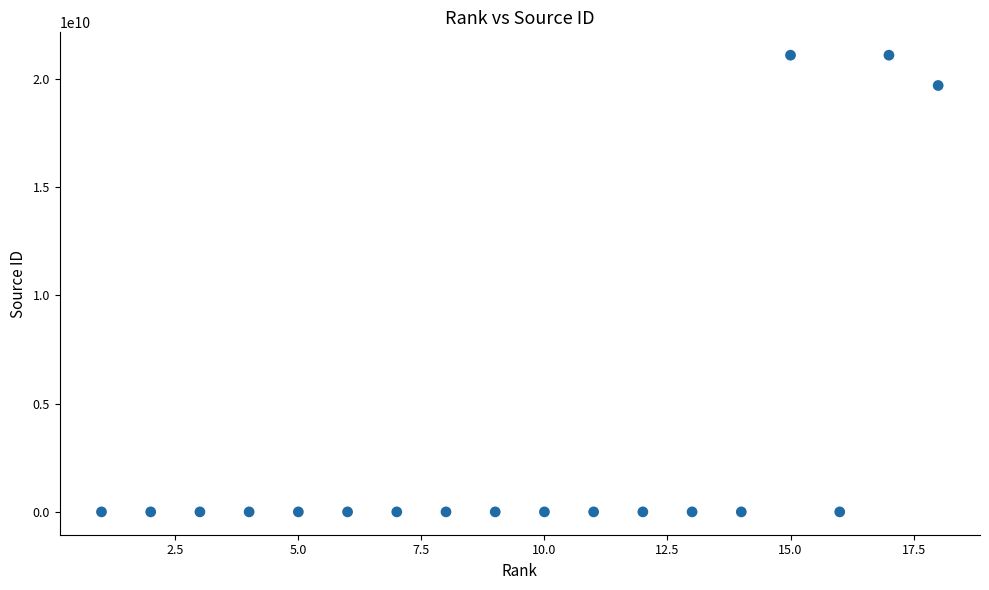

What Y value in the scatter plot is closest to 10550527286?

19700188364